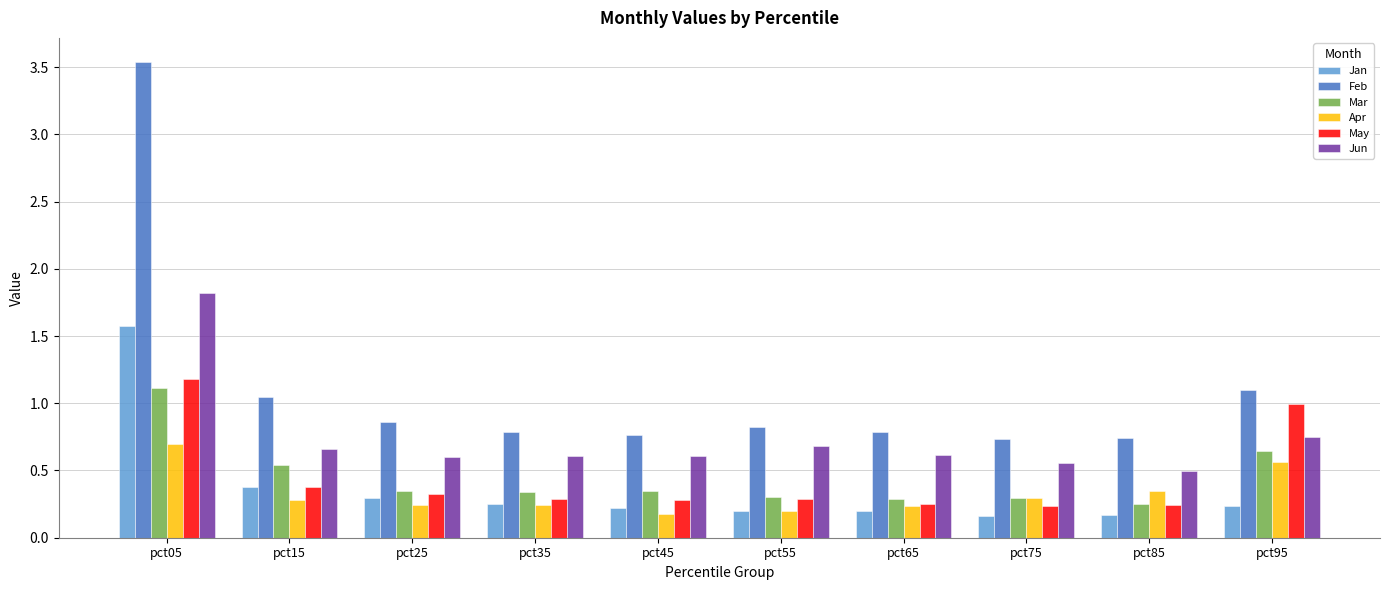

How many data points does each series have?

10